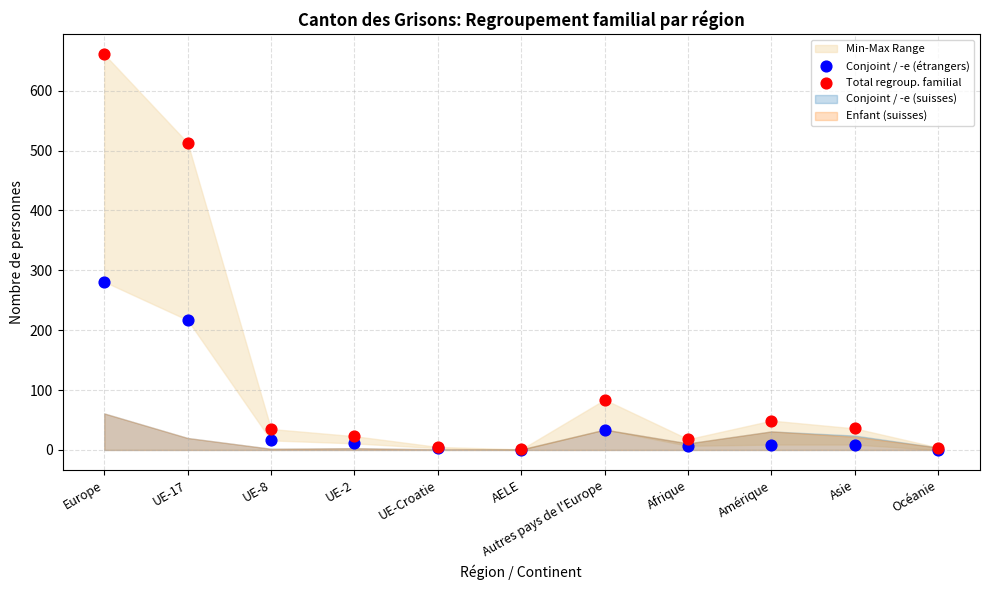

In the Total regroup. familial series, what Y value is closest to 331?

513